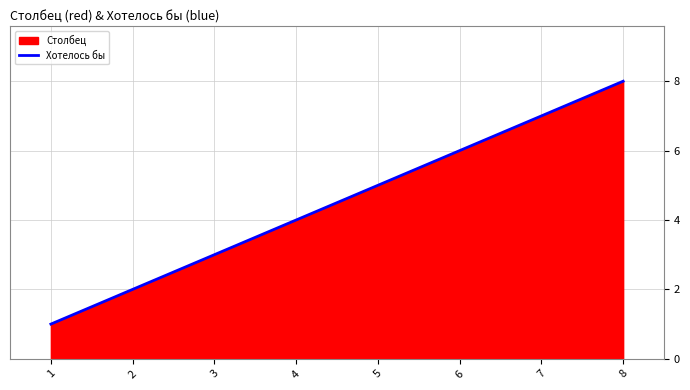

Rank the categories by value from highest to lowest.

8, 7, 6, 5, 4, 3, 2, 1